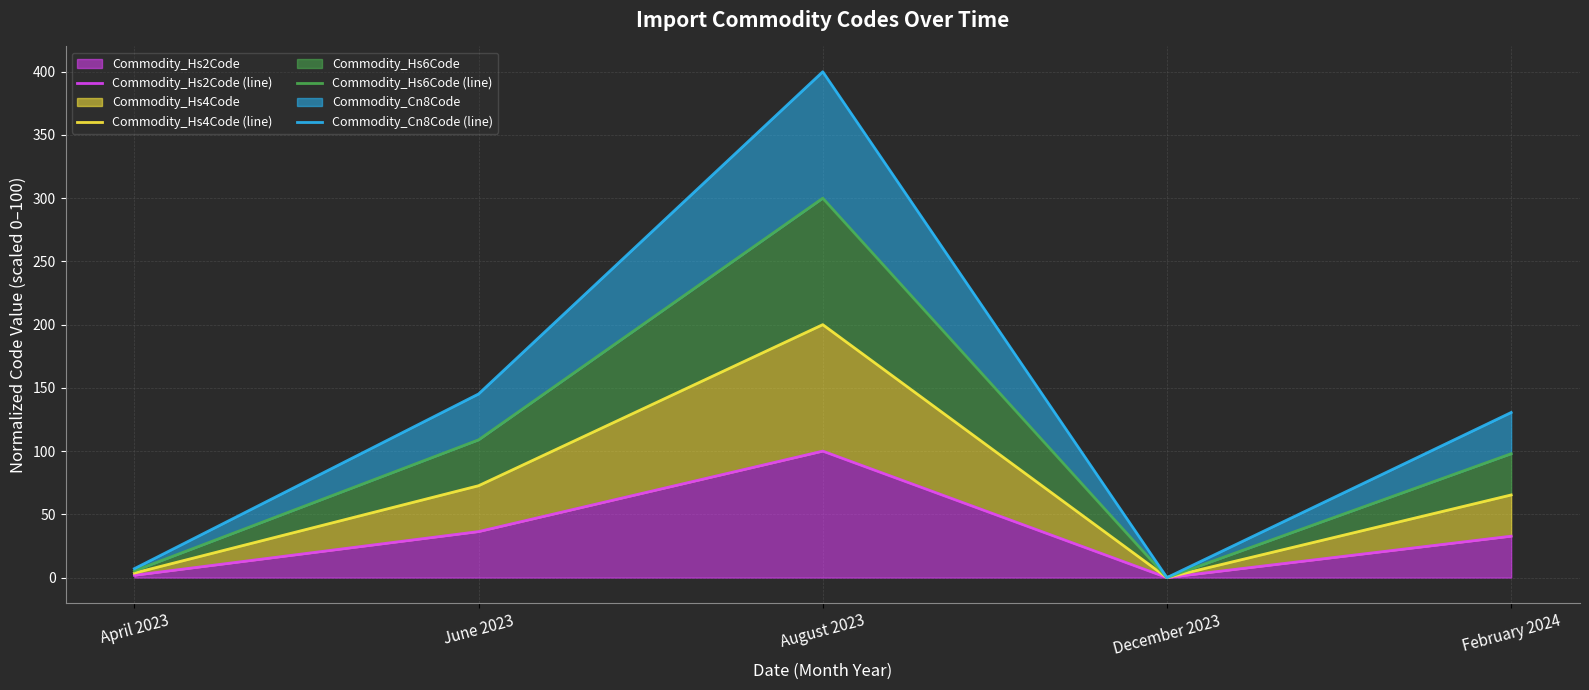

The Commodity_Hs4Code (line) series shows 111.0 at February 2024. True or false?

False